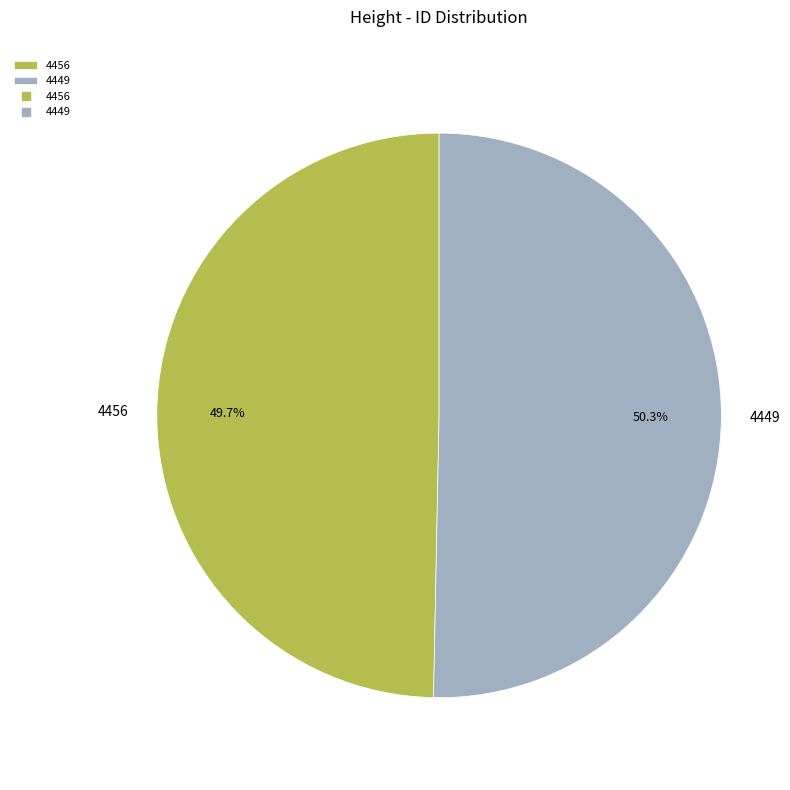

To the nearest percent, what portion does 4449 represent?

50%